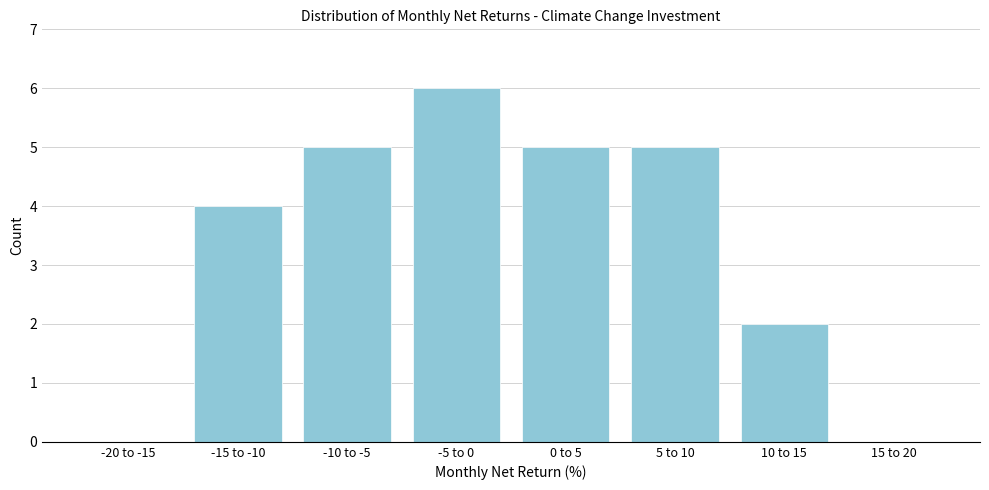

Reading left to right, transcribe all the data shown in this chart.

-20 to -15=0	-15 to -10=4	-10 to -5=5	-5 to 0=6	0 to 5=5	5 to 10=5	10 to 15=2	15 to 20=0